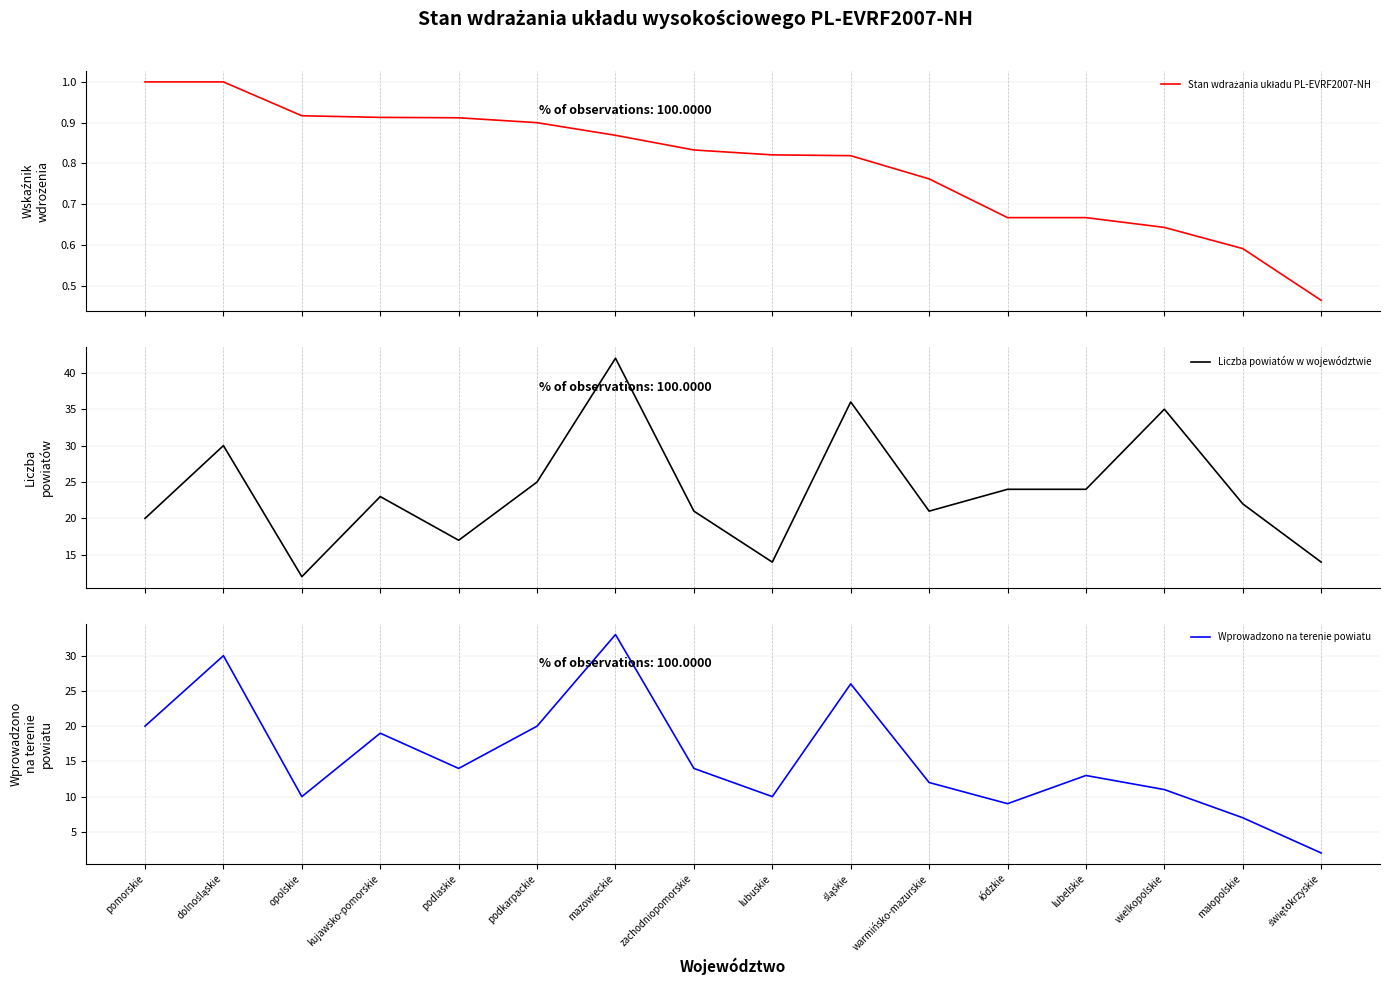

At which category is the sum across all series the highest?

mazowieckie